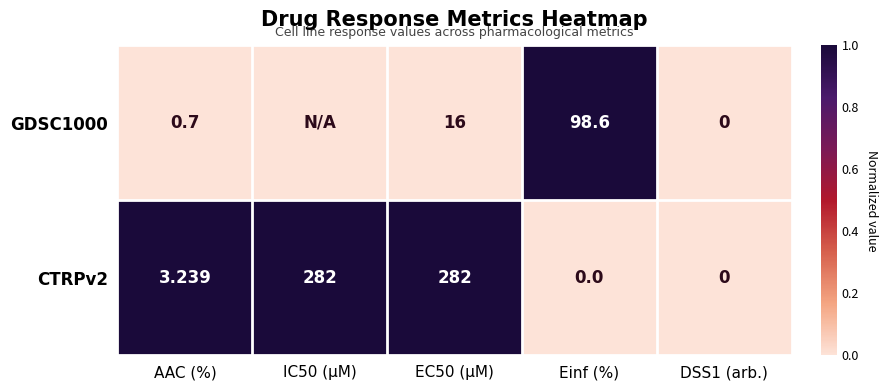

Which series changed the most between Einf (%) and DSS1 (arb.)?

GDSC1000